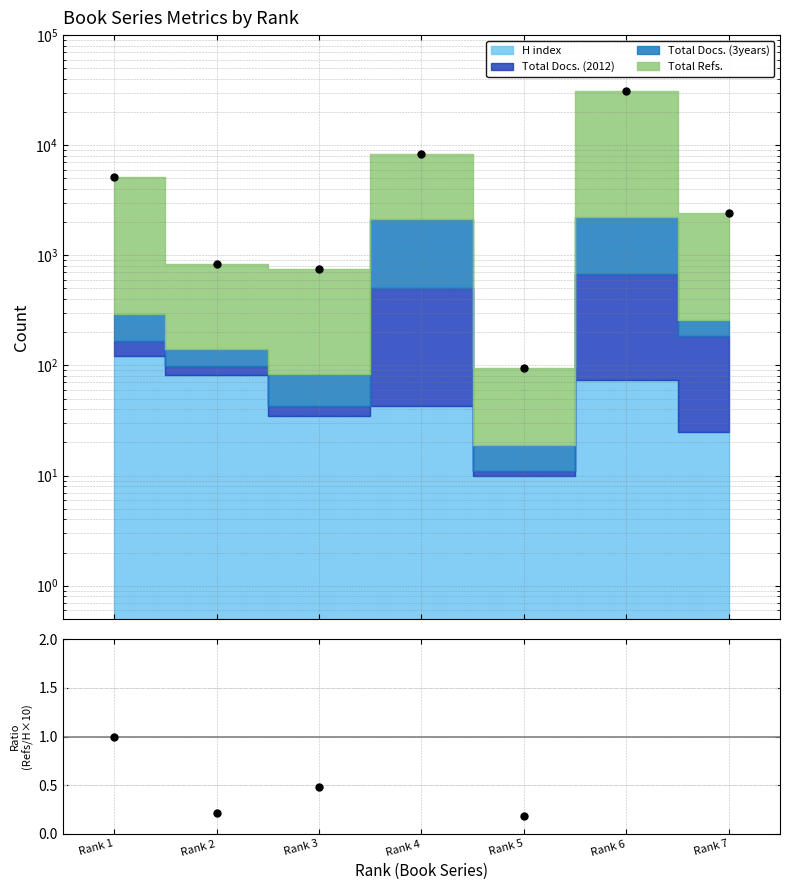

What is the value of the 2nd point from the left?

0.2